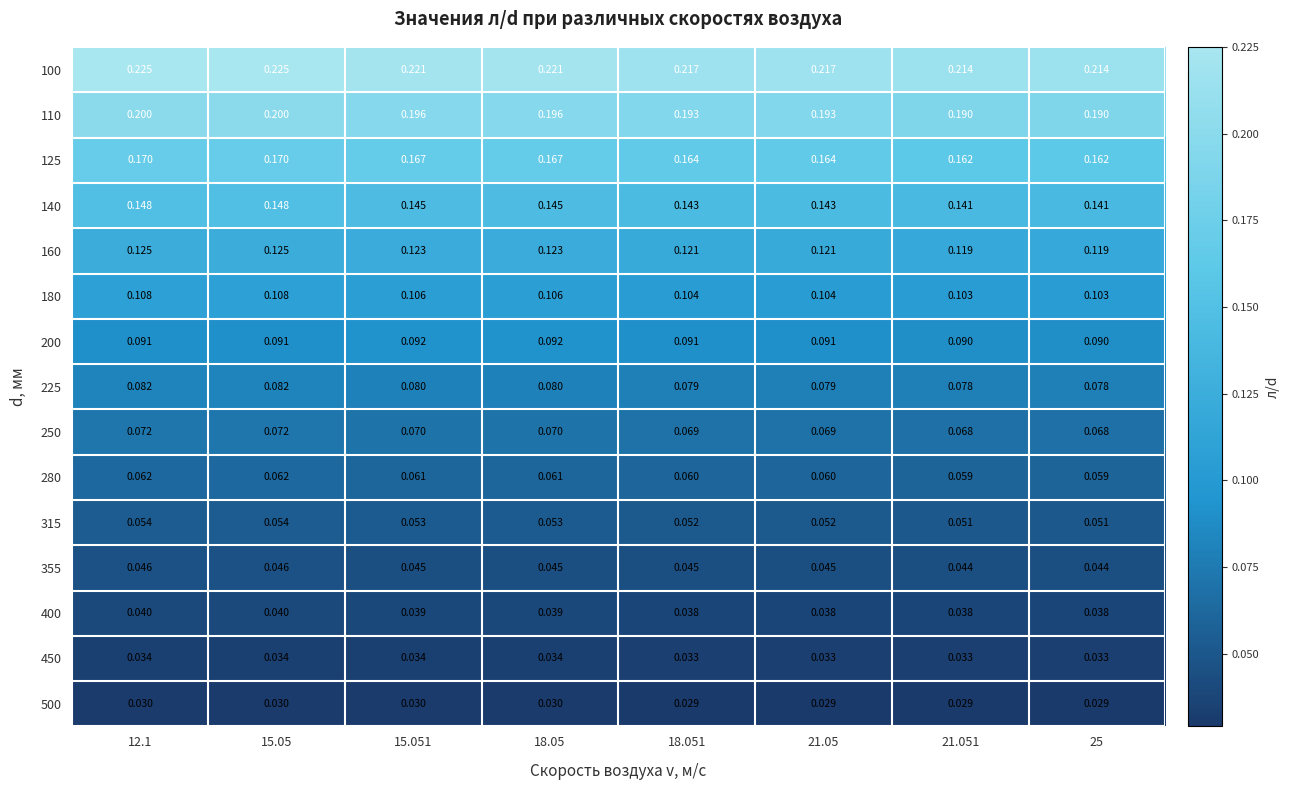

Is the value of 180 at 12.1 greater than the value of 315 at 18.05?

Yes